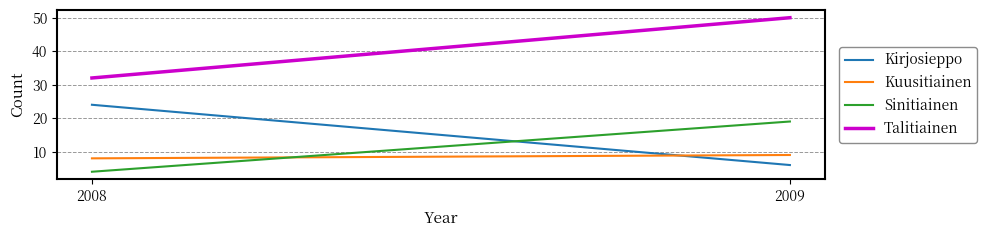

Reading left to right, what are all the values shown in this chart?

Kirjosieppo: 2008=24	2009=6
Kuusitiainen: 2008=8	2009=9
Sinitiainen: 2008=4	2009=19
Talitiainen: 2008=32	2009=50